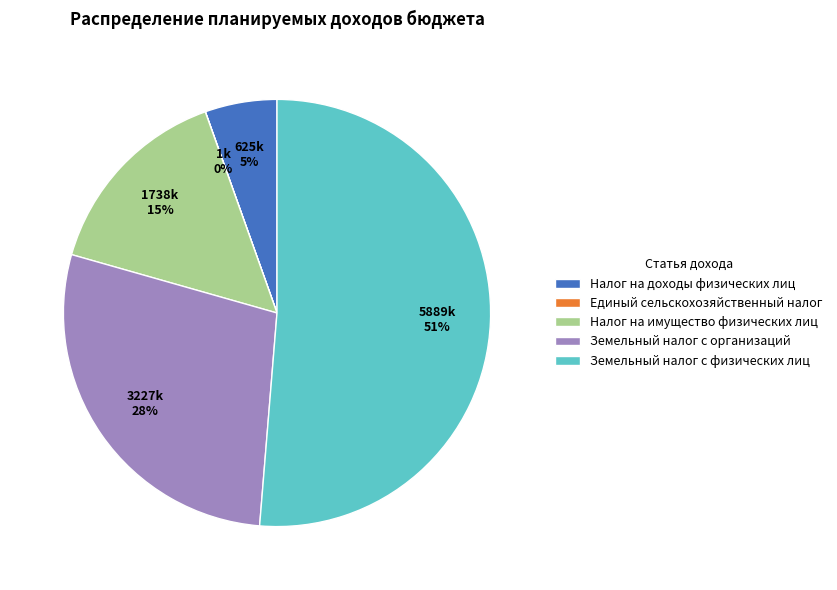

The Земельный налог с организаций slice represents 36% of the pie. True or false?

False